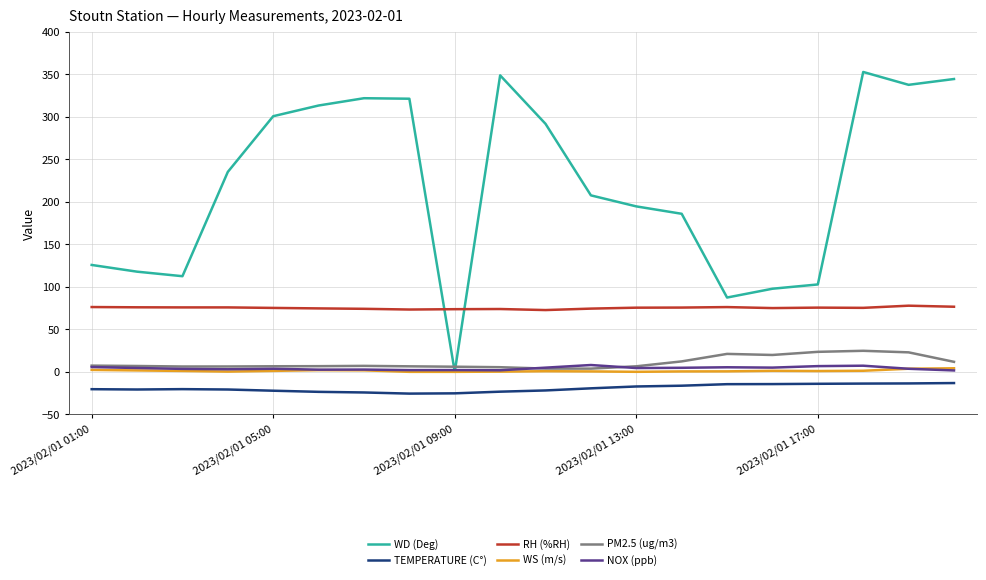

How many lines are shown in the chart?

6